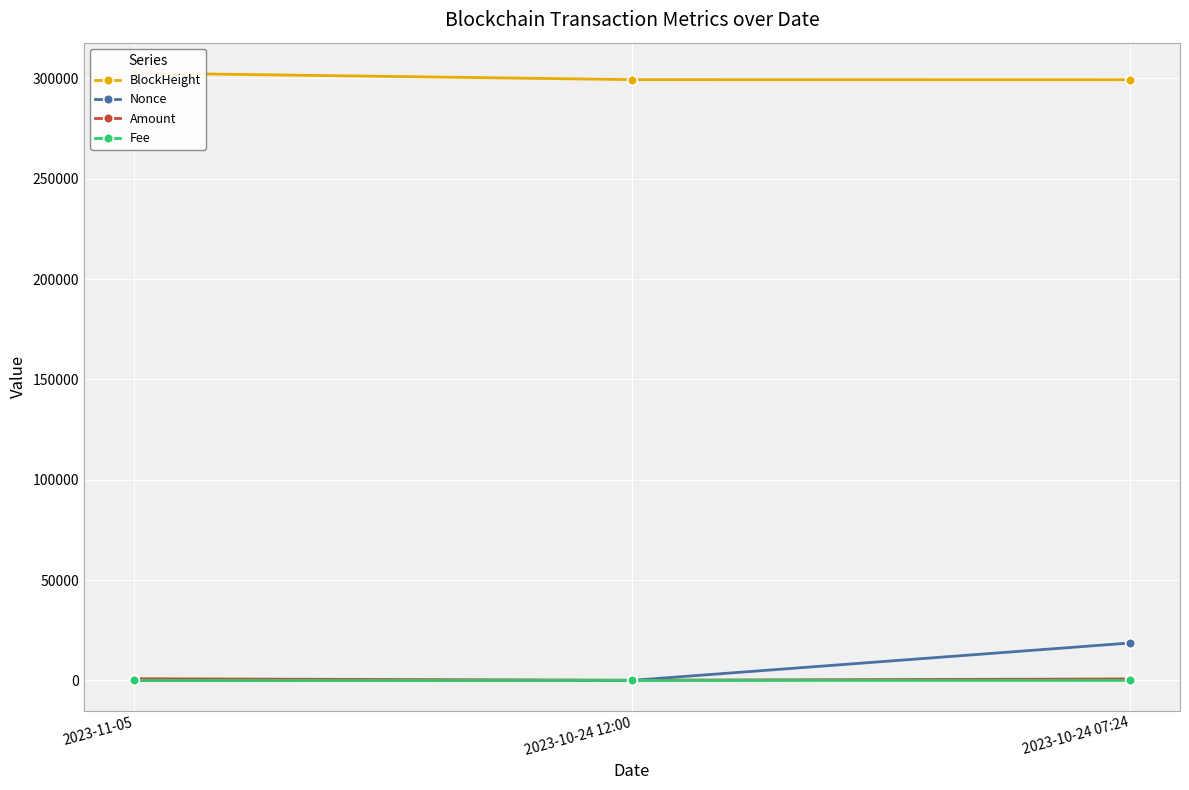

How many values in the Nonce series are below 18?

1